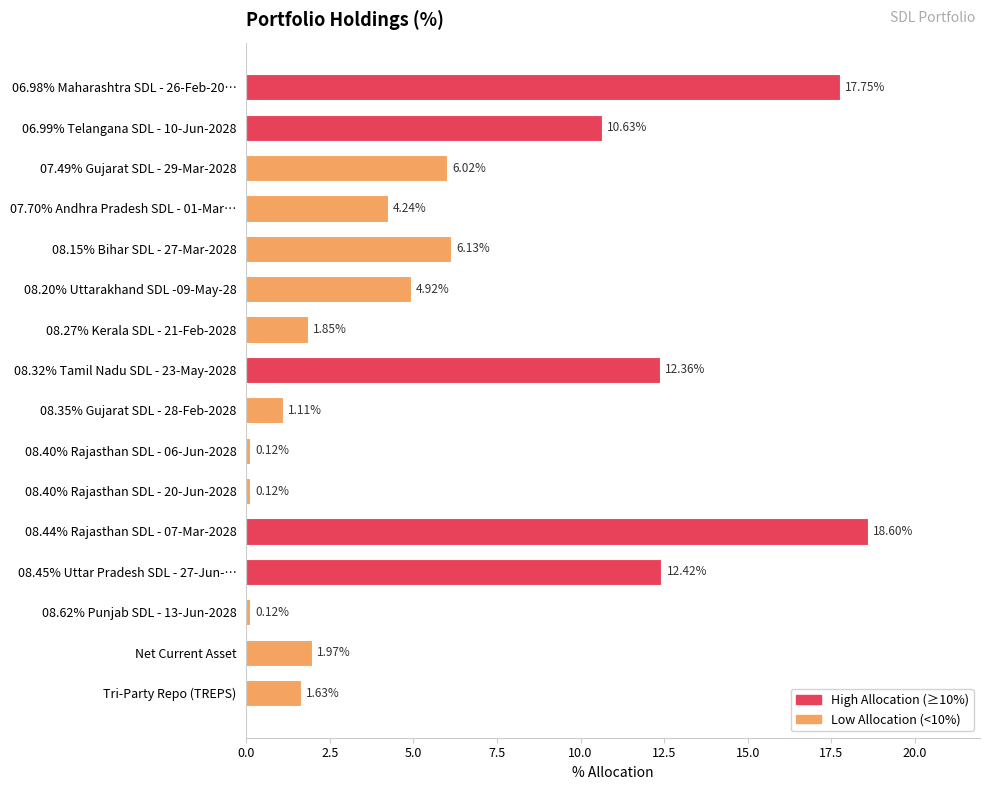

Does the chart contain any negative values?

No